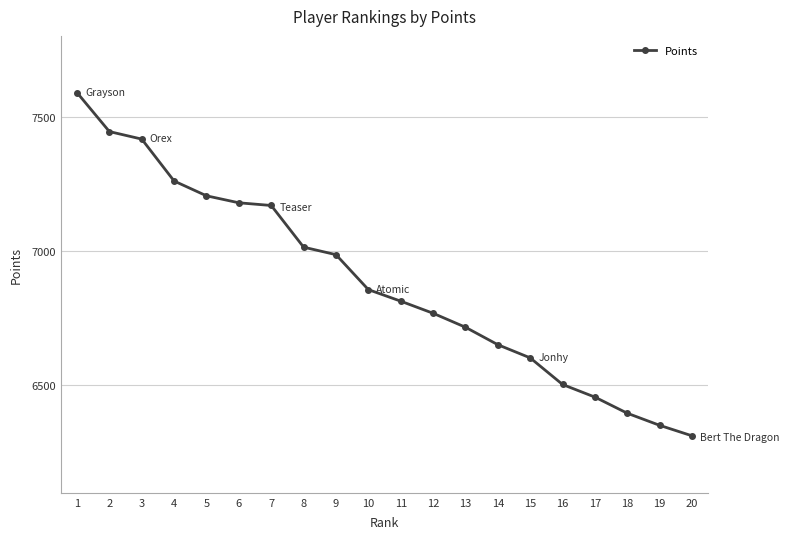

What is the minimum value shown in the chart?

6312